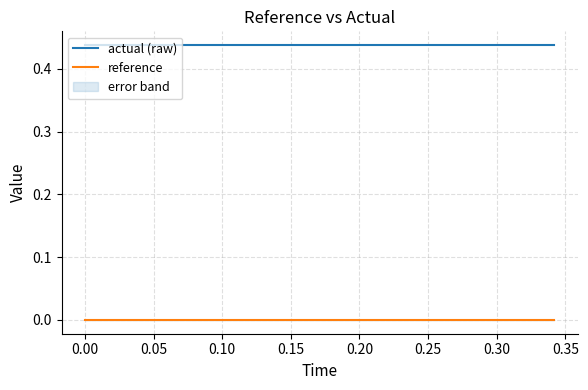

What is the approximate value of actual (raw) at 0.10?

0.4